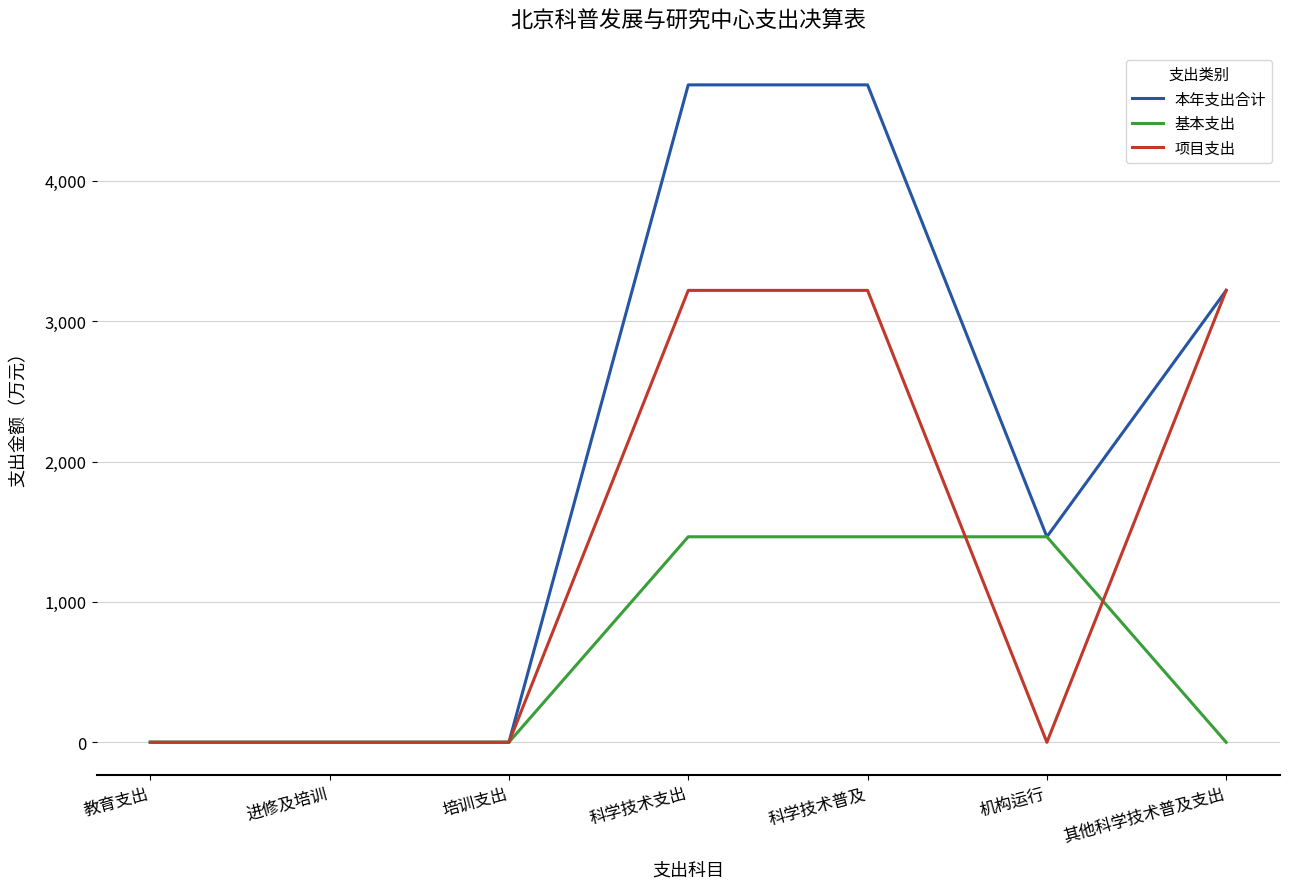

Which series has the largest total across all categories?

本年支出合计